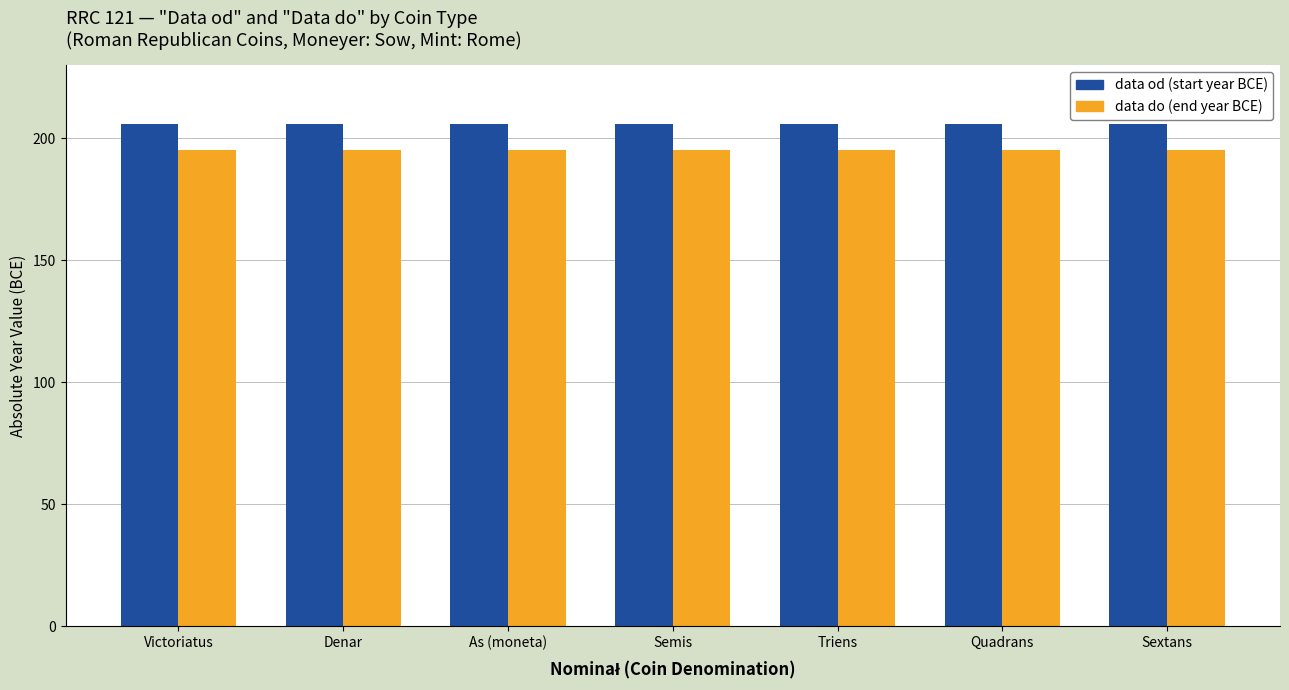

What position from the left is As (moneta)?

3